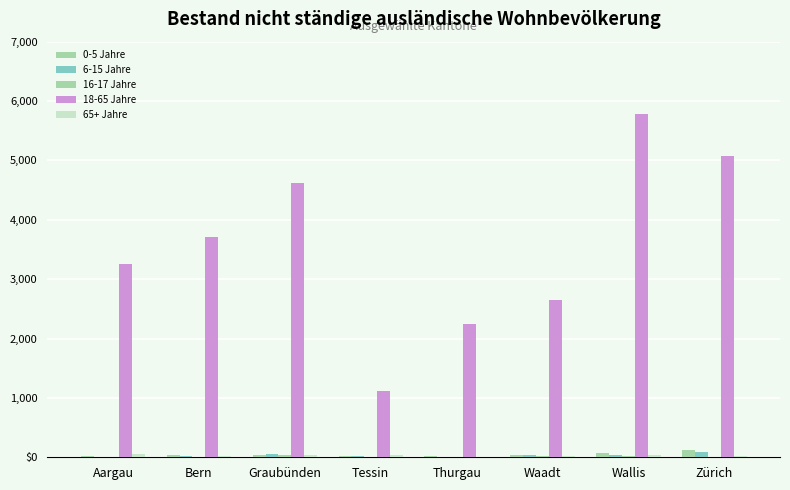

Reading left to right, transcribe all the data shown in this chart.

0-5 Jahre: Aargau=28	Bern=41	Graubünden=41	Tessin=18	Thurgau=17	Waadt=42	Wallis=68	Zürich=121
6-15 Jahre: Aargau=10	Bern=19	Graubünden=58	Tessin=28	Thurgau=10	Waadt=42	Wallis=45	Zürich=94
16-17 Jahre: Aargau=4	Bern=7	Graubünden=36	Tessin=6	Thurgau=1	Waadt=29	Wallis=14	Zürich=8
18-65 Jahre: Aargau=3248	Bern=3709	Graubünden=4619	Tessin=1122	Thurgau=2253	Waadt=2650	Wallis=5785	Zürich=5070
65+ Jahre: Aargau=47	Bern=28	Graubünden=32	Tessin=39	Thurgau=12	Waadt=18	Wallis=40	Zürich=28